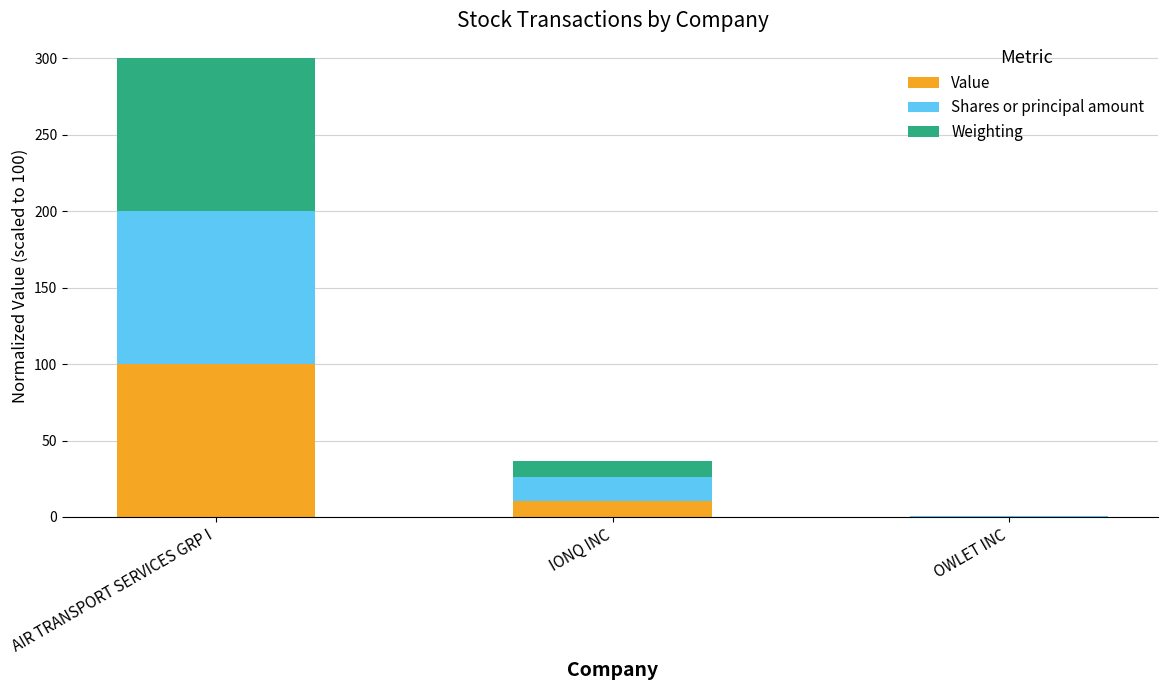

Are the bars horizontal?

No